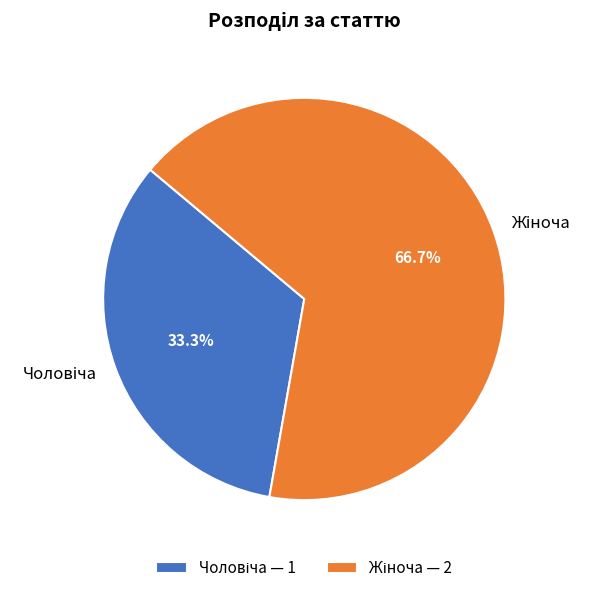

Is there any slice that represents more than half of the pie?

Yes